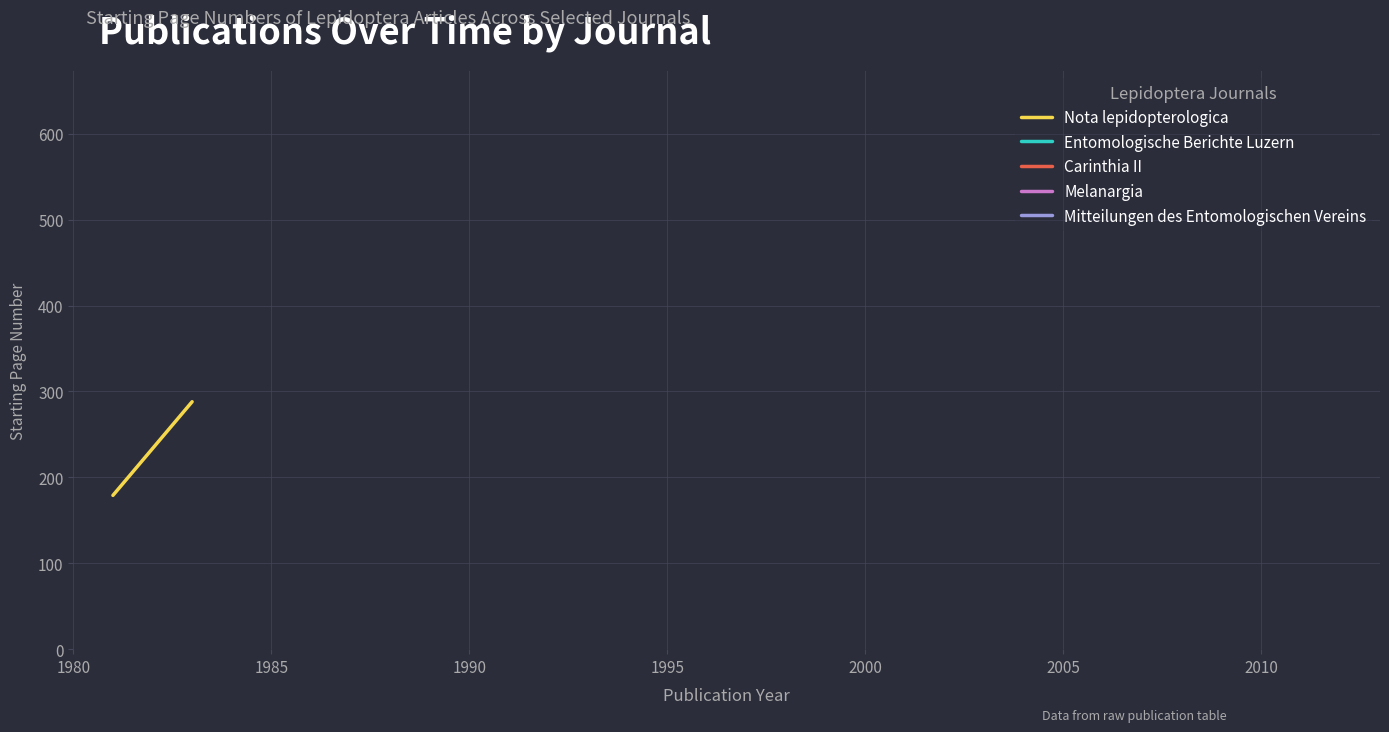

How many values in Melanargia are above zero?

1